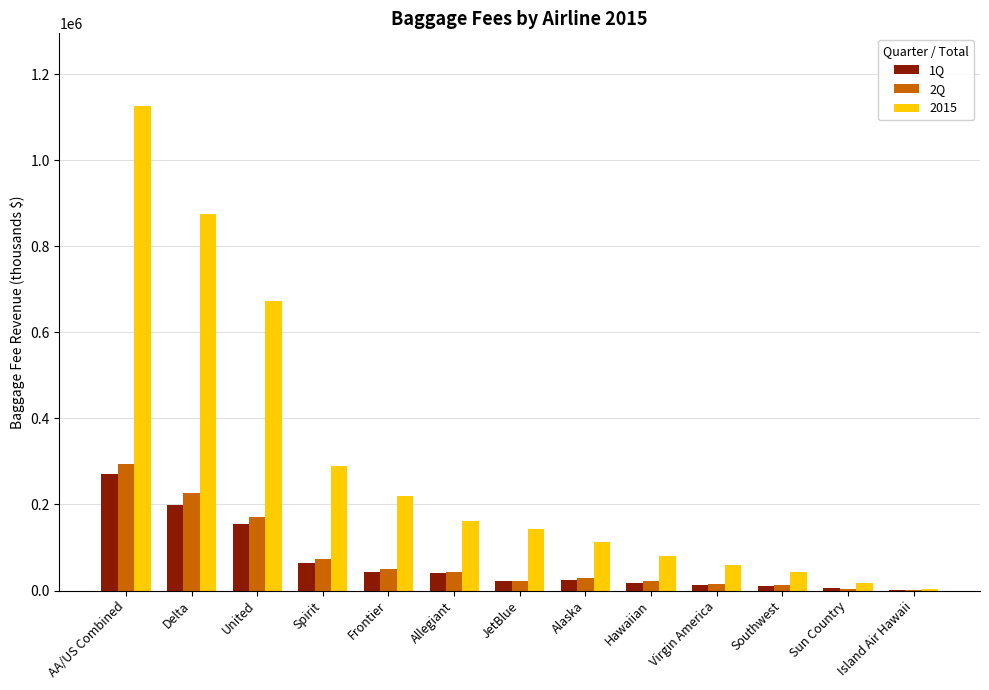

What is the average value of the 1Q series?

66513